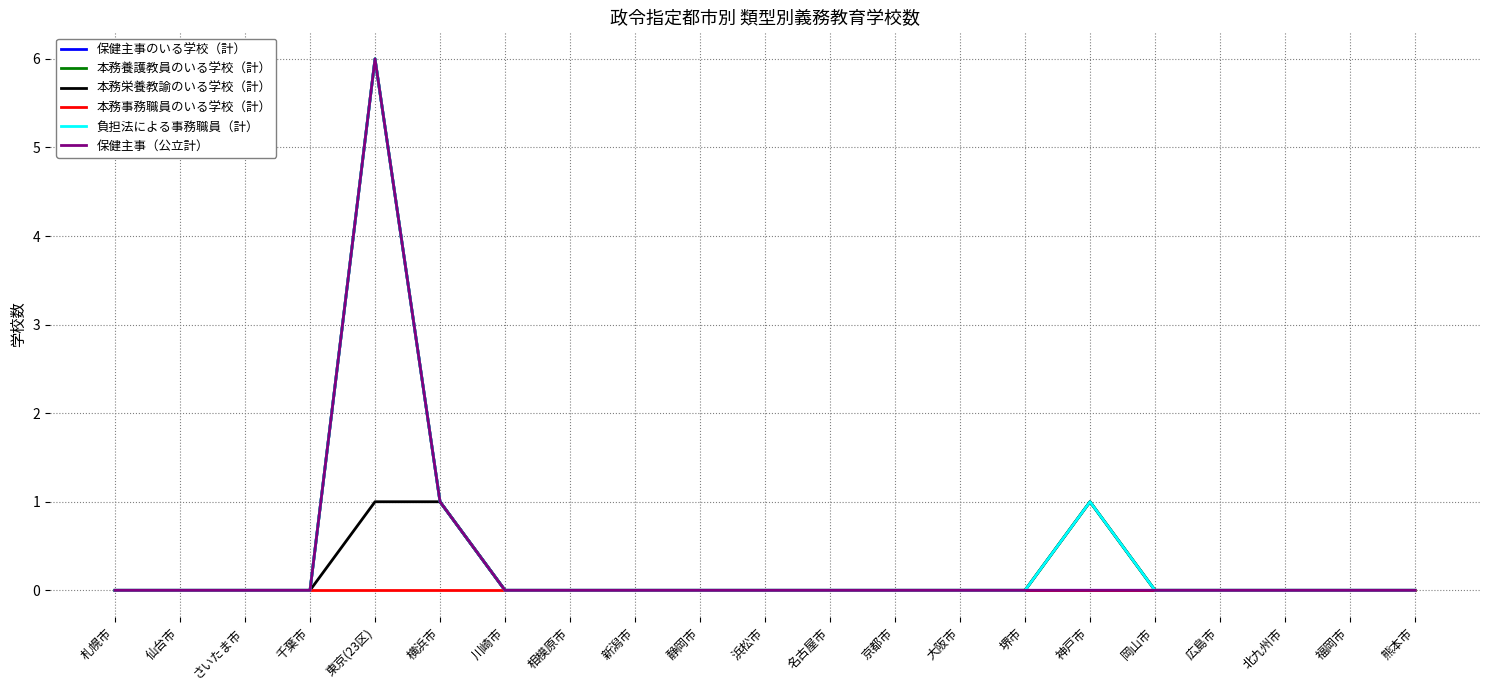

True or false: 本務事務職員のいる学校（計） has a value of 0 at 広島市.

True